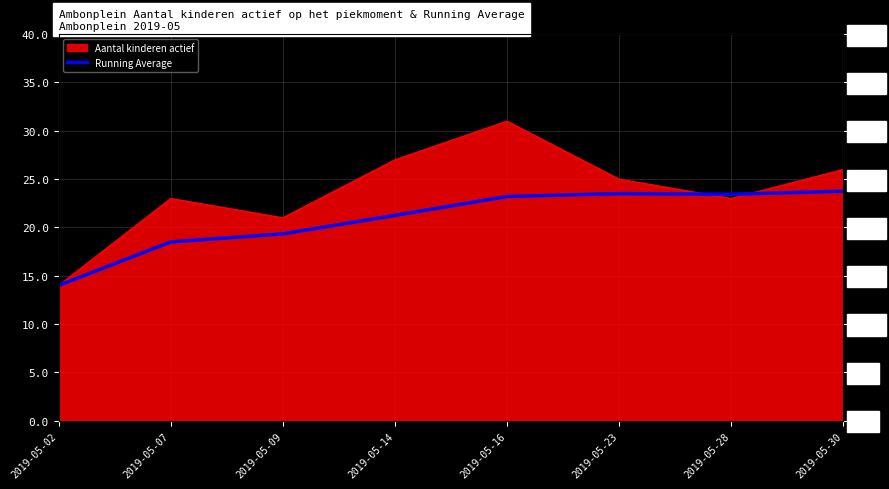

Does the chart display data point markers on the line(s)?

No